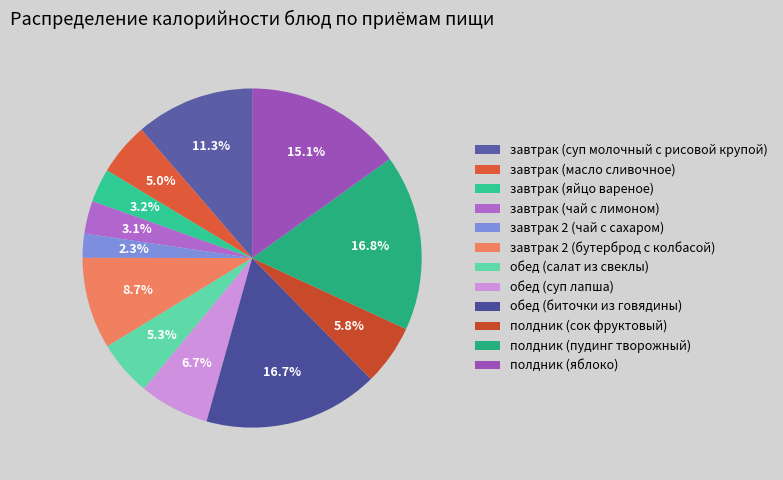

To the nearest percent, what is the difference between the полдник (яблоко) and завтрак (чай с лимоном) slice percentages?

12%